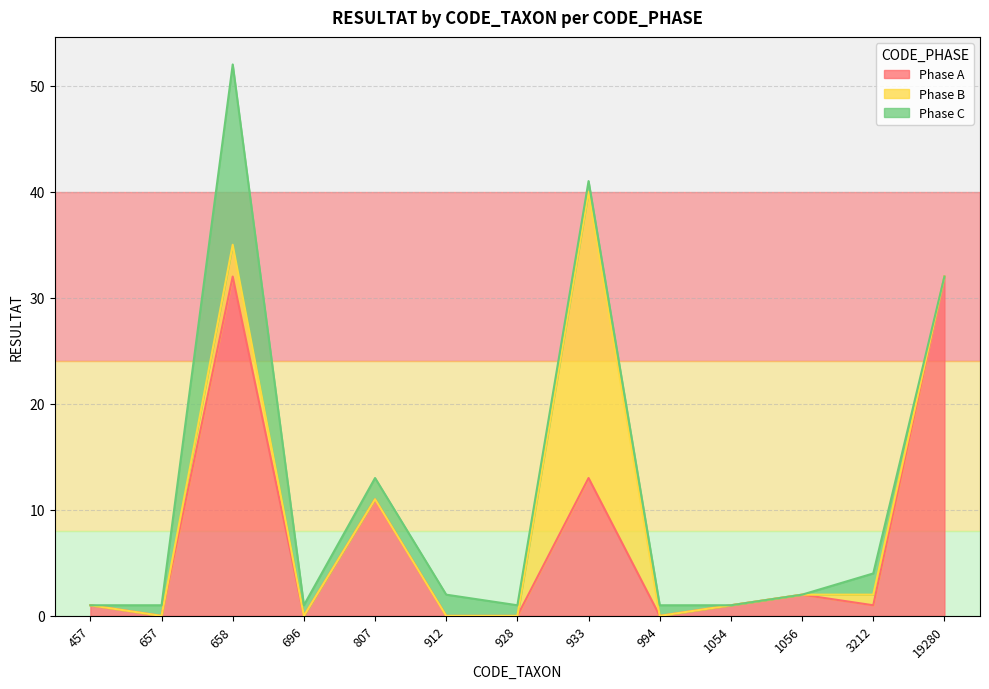

True or false: Phase A has more than 1 interior local peaks.

True